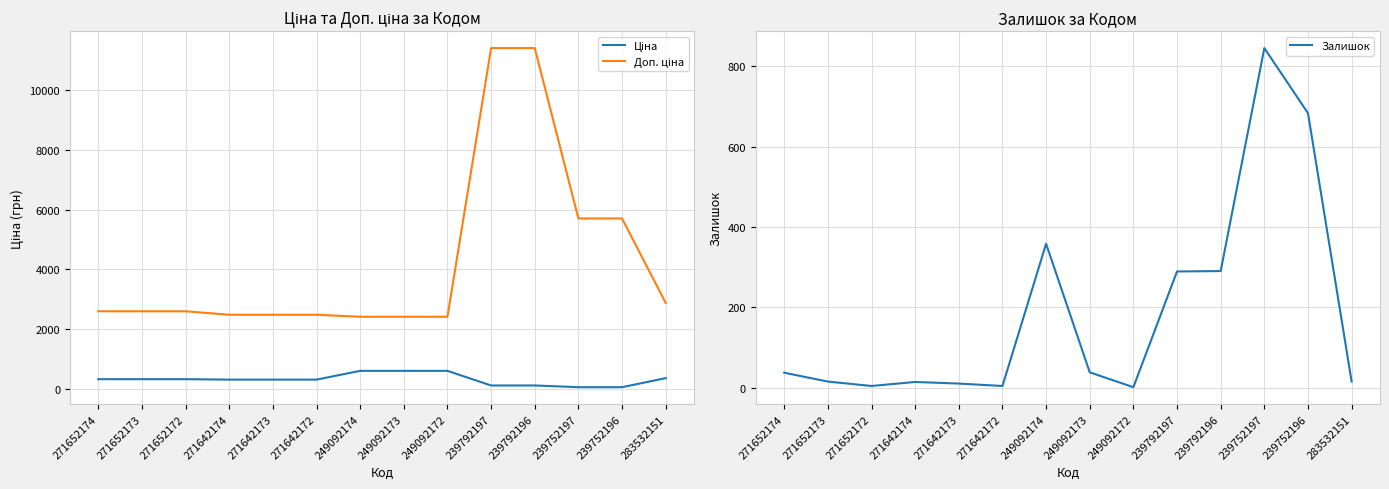

True or false: Доп. ціна and Ціна cross at least once.

False